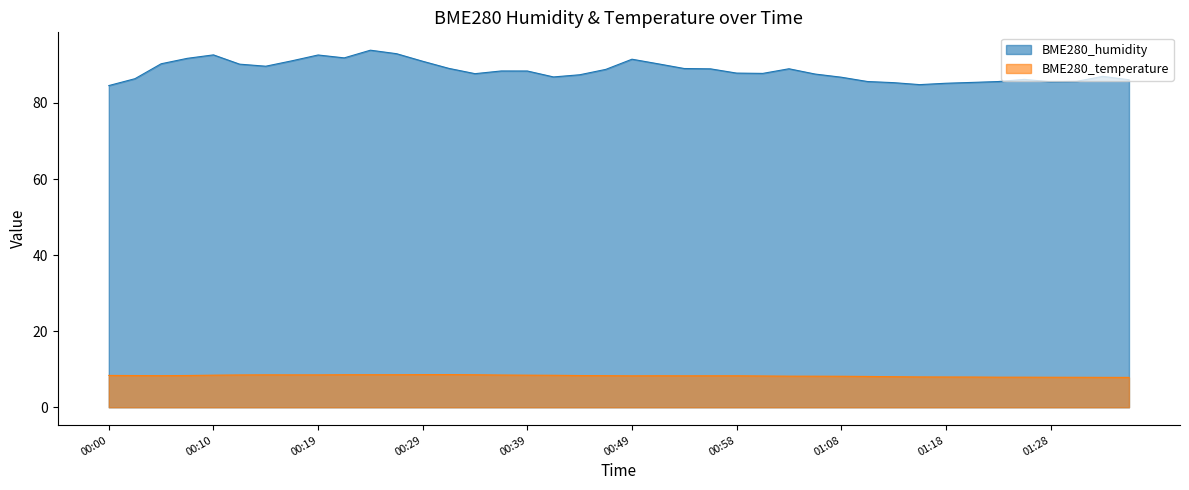

What is the label of the 31st point from the left?

01:14